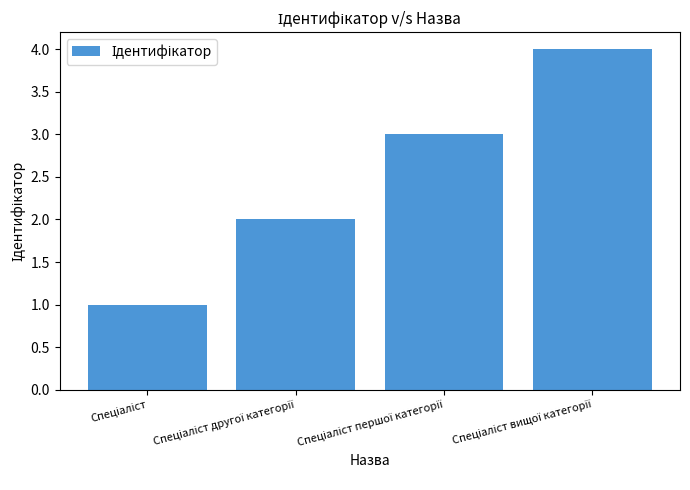

What is the difference between the maximum and minimum values?

3